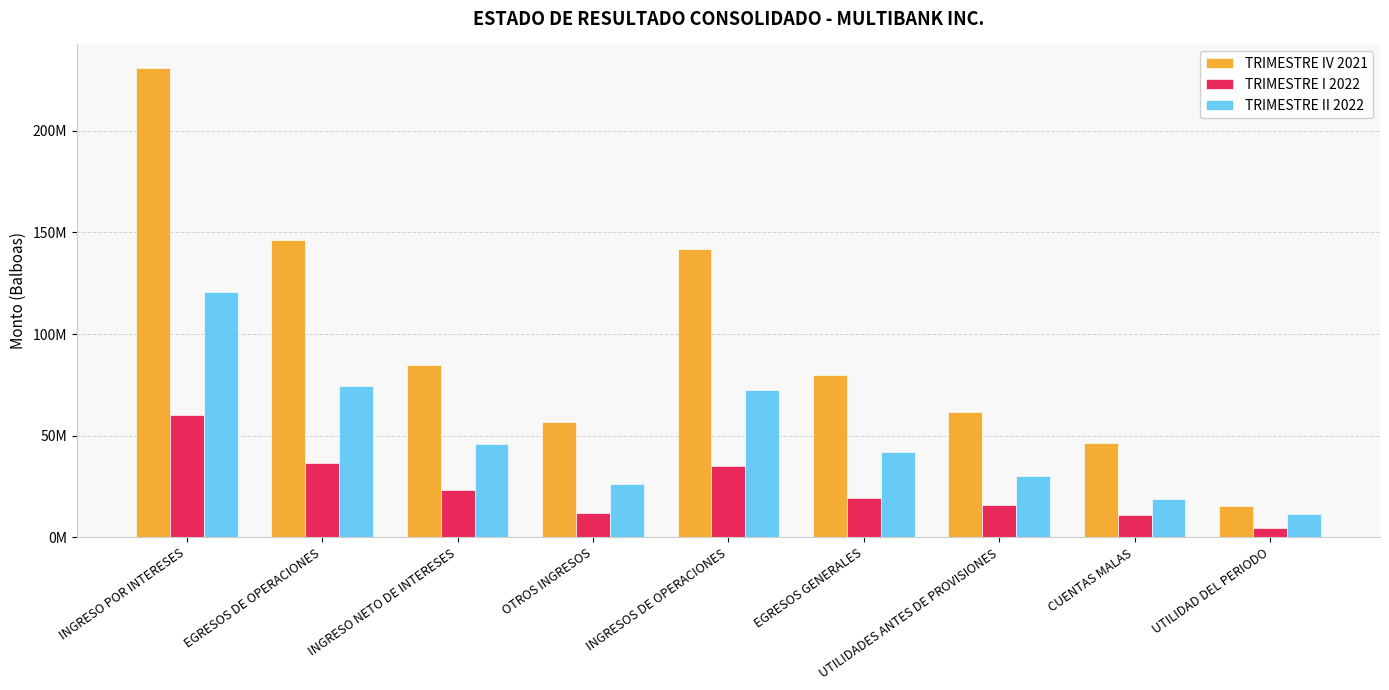

What is the greatest value displayed?

230917876.2